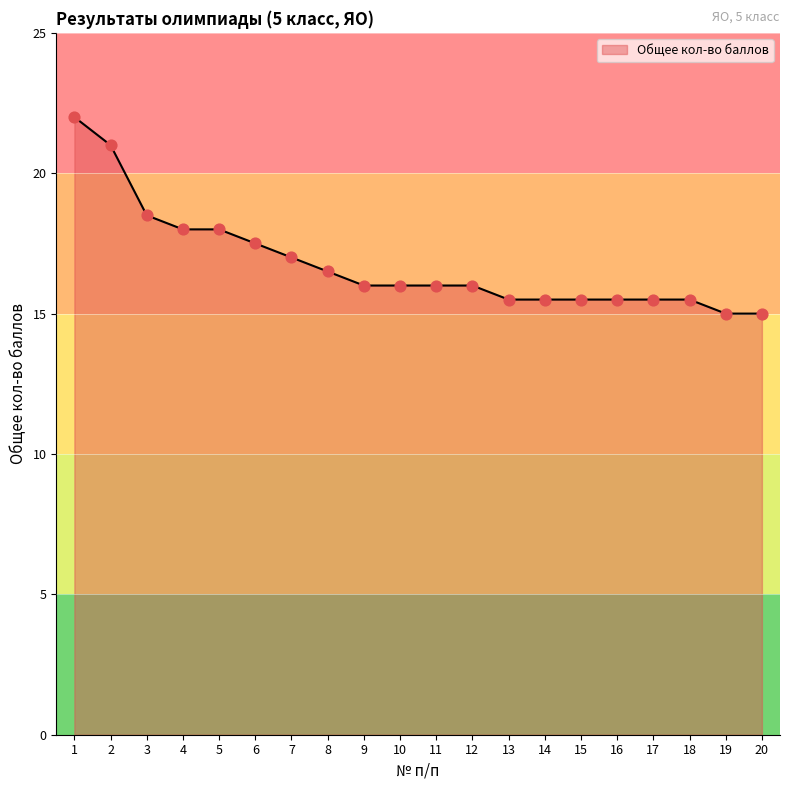

What is the ratio of the value at 7 to the value at 10?

1.1